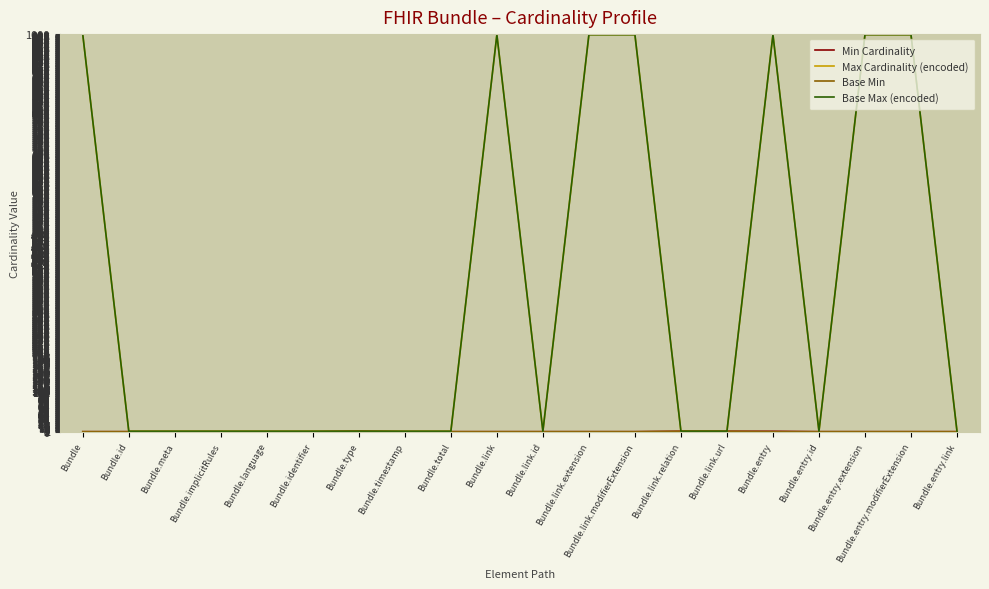

Is this an area chart (filled region under the line)?

No